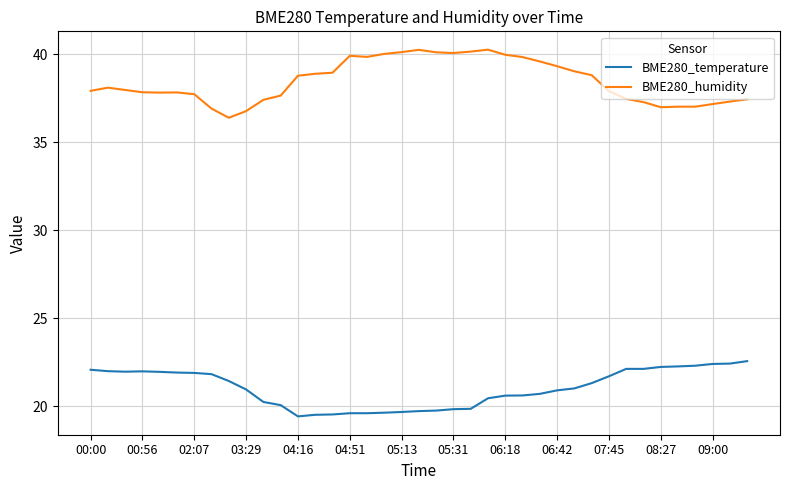

What is the difference between the maximum and minimum values in the BME280_temperature series?

3.1